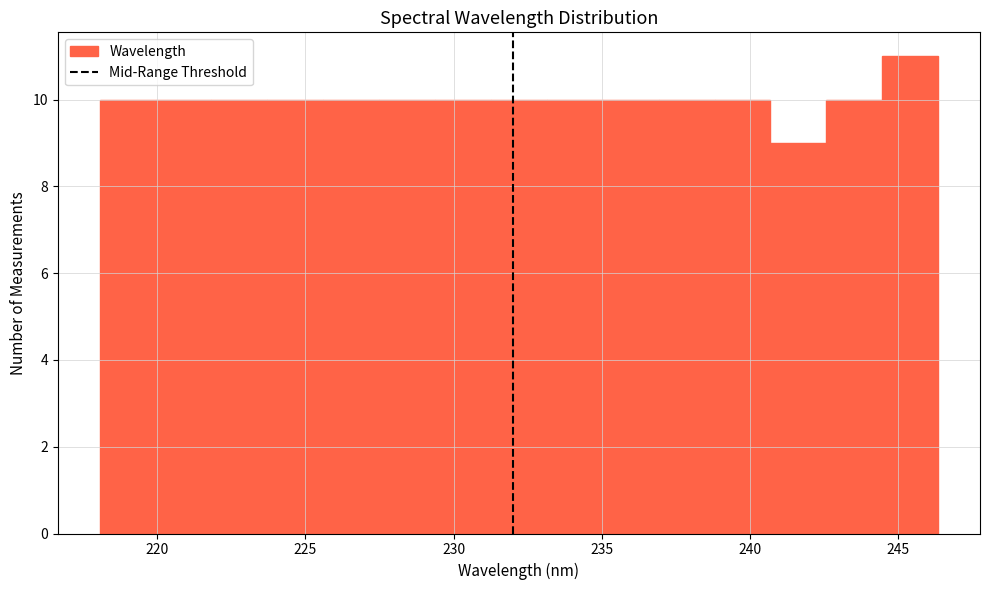

Read against the x-axis, roughly where is the centre of the tallest bar?

245.5